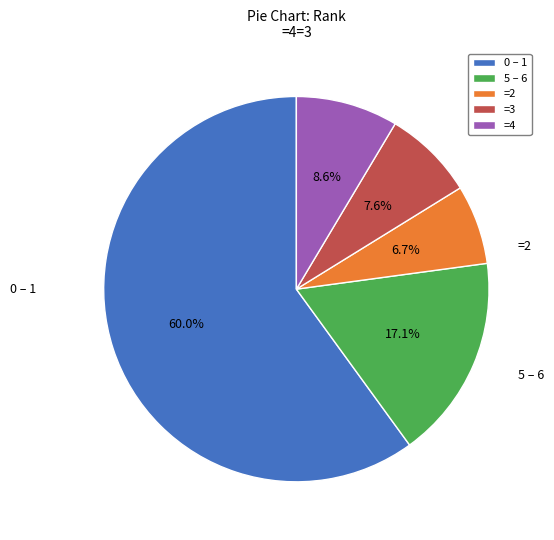

Which slice represents more than half of the pie?

0 – 1